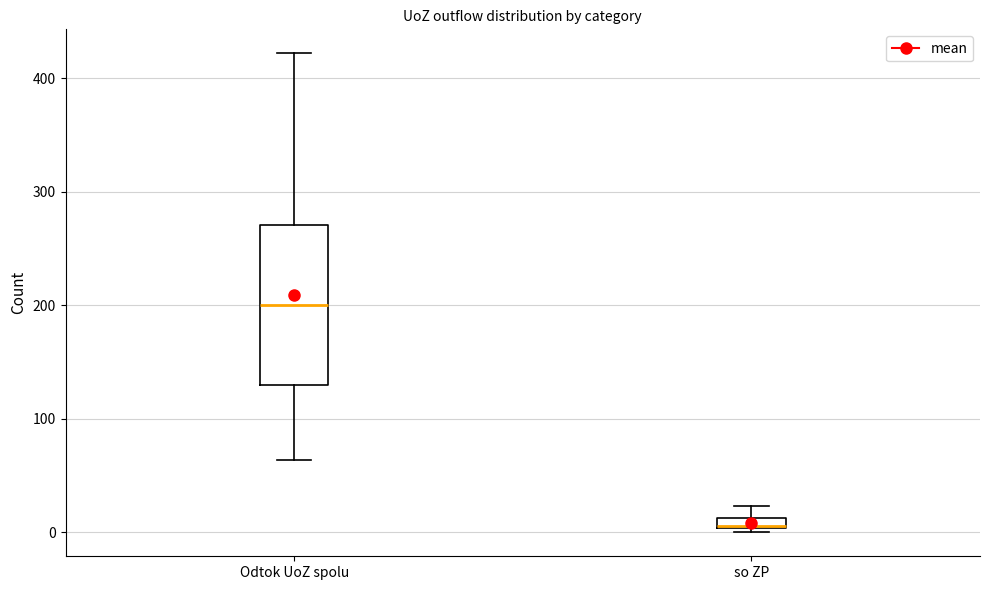

Where is the upper edge of the box for so ZP on the y-axis? The values are not printed on the chart, so give them approximately, as read against the axis.

10